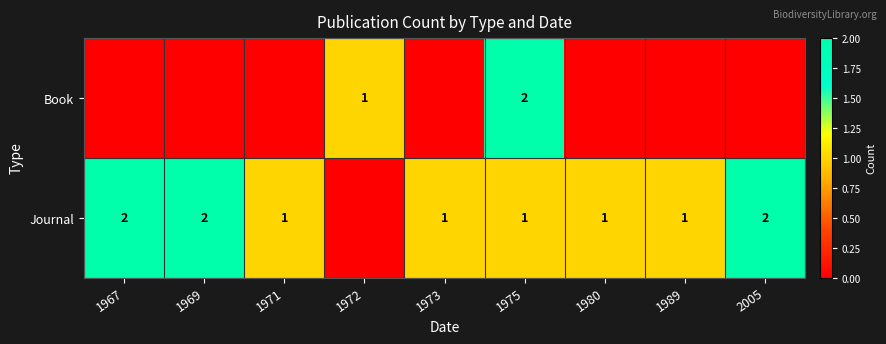

True or false: Journal has a value of 2 at 2005.

True